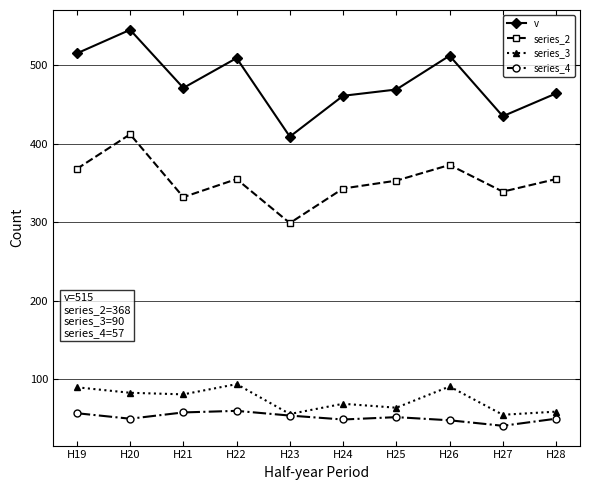

True or false: series_4 and v cross at least once.

False